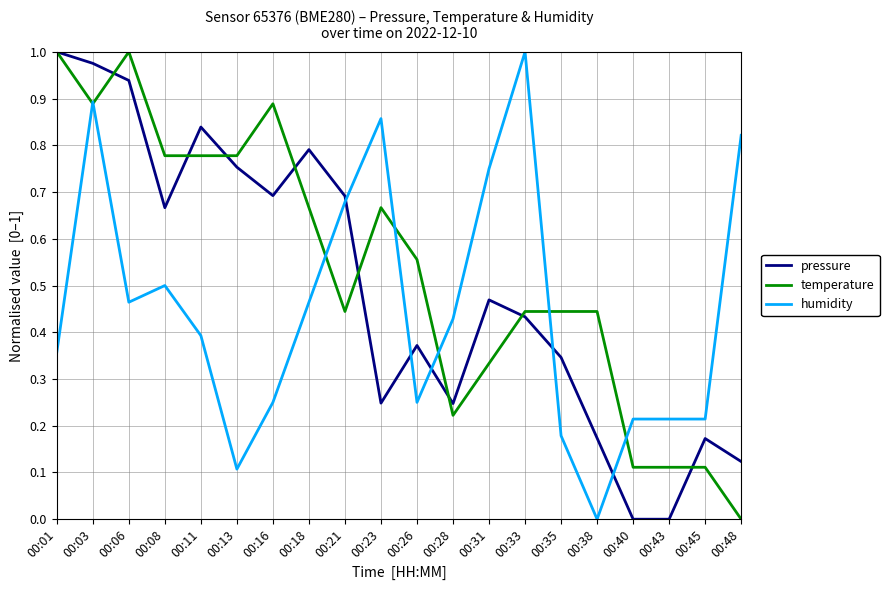

Is it true that humidity equals 0.8 at 00:31?

True